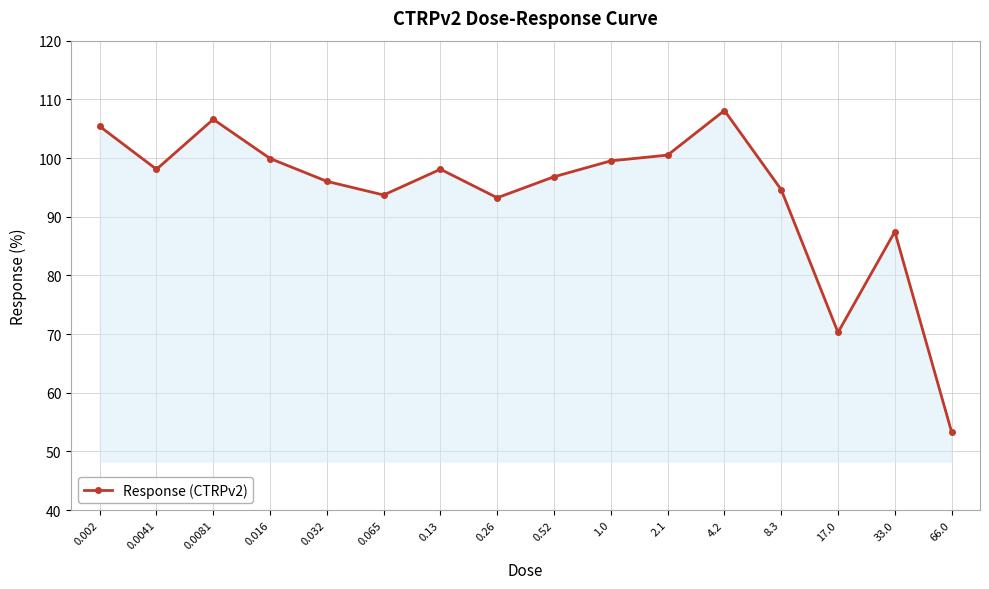

At which category does the data reach its first local peak?

0.0081